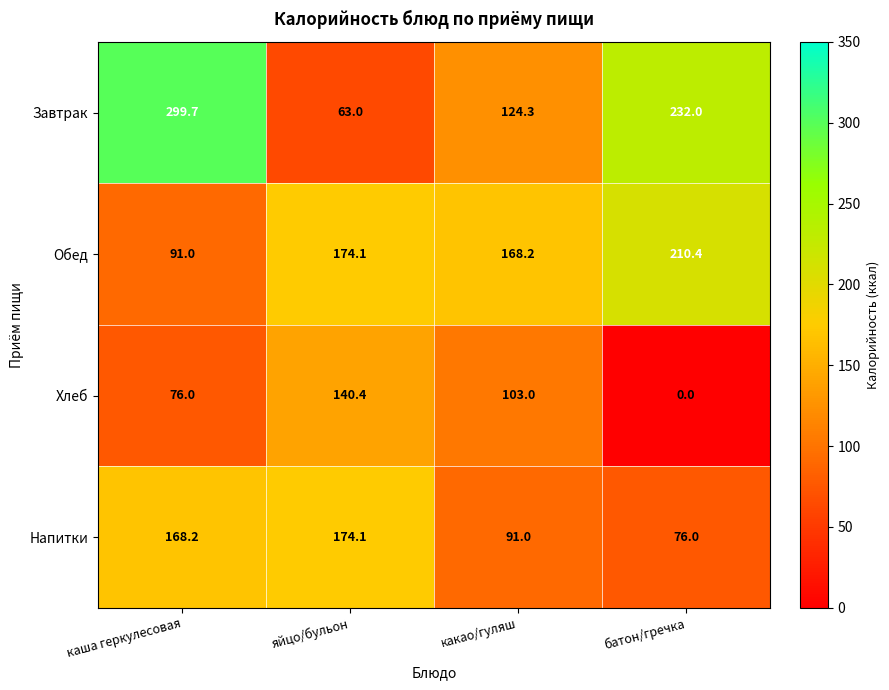

Which series has the largest range (max minus min)?

Завтрак